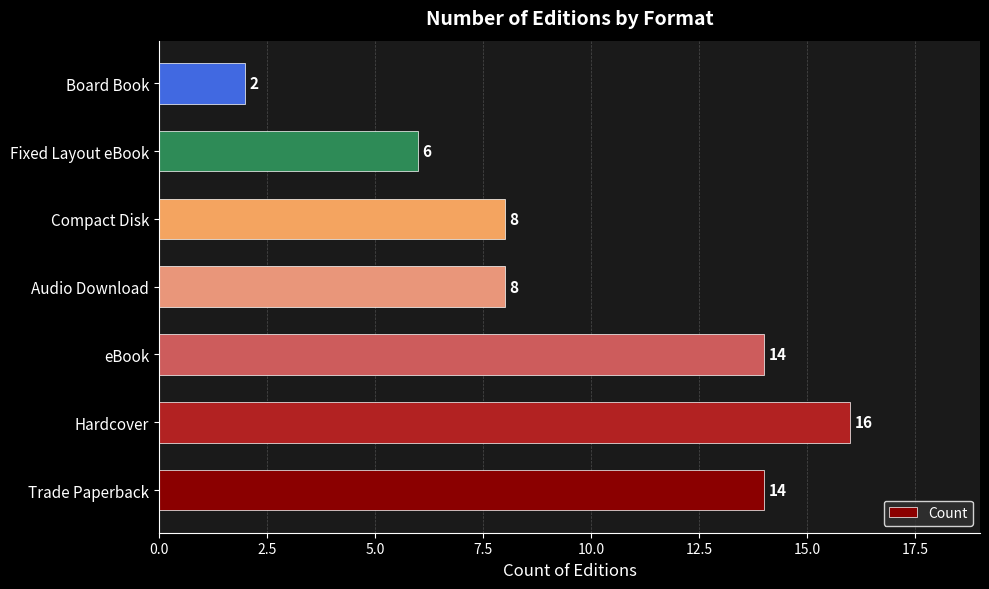

Are the bars horizontal?

Yes